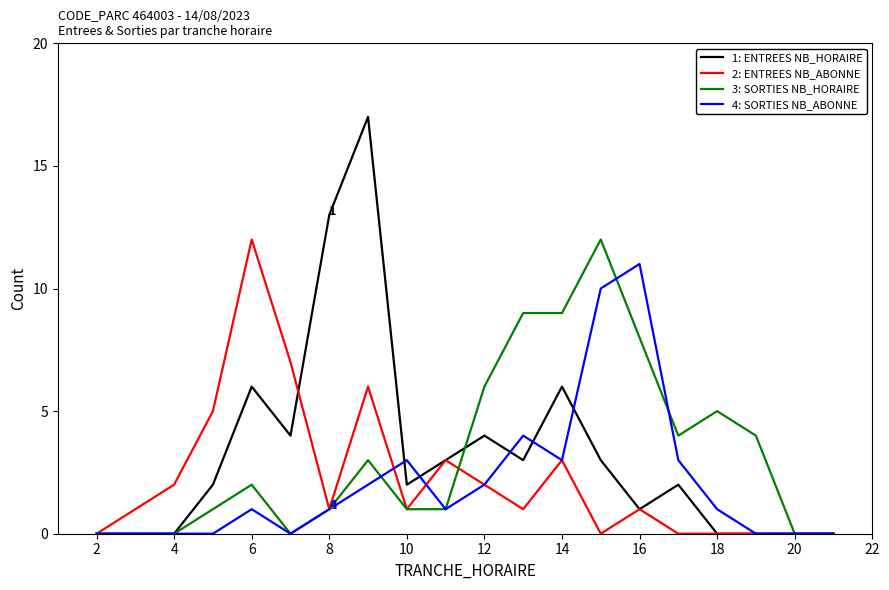

What is the maximum value shown in the chart?

17